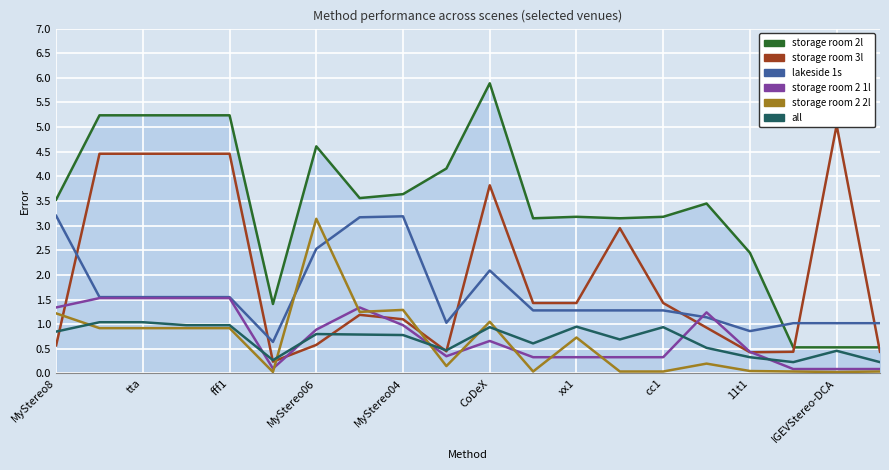

What is the difference between the storage room 2l values at cc1 and 10?

2.3